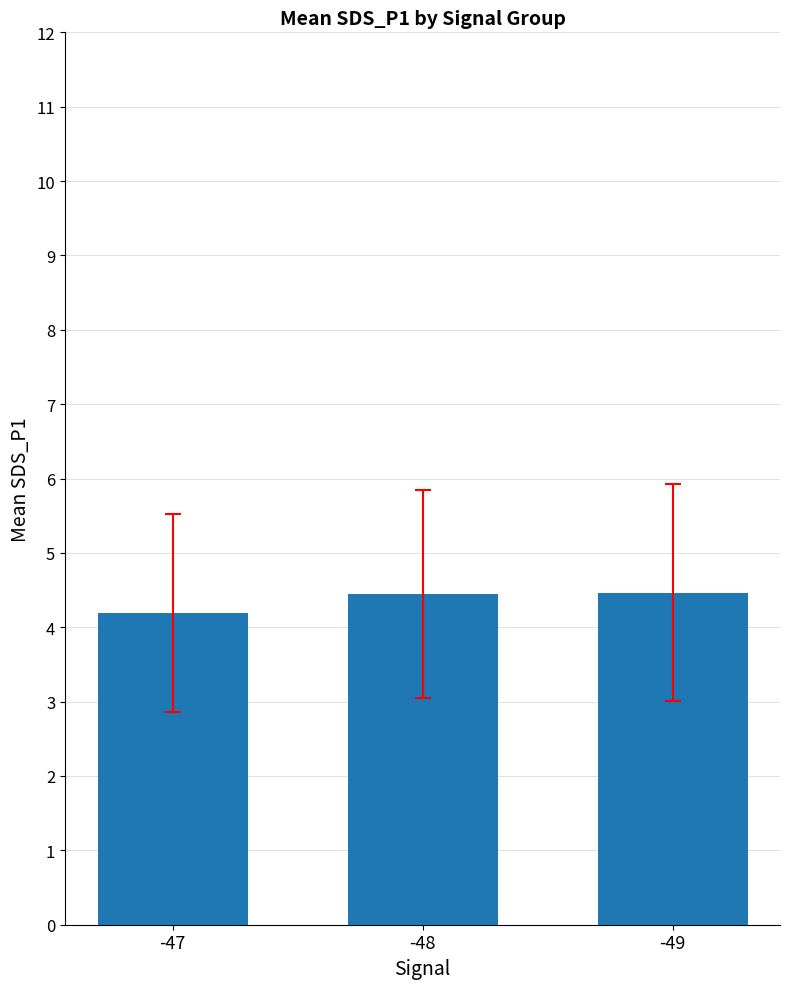

Which has a higher value, -47 or -48?

-48